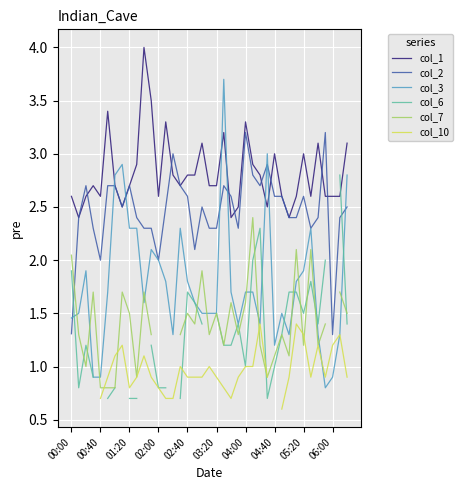

True or false: col_3 and col_1 intersect in this chart.

True